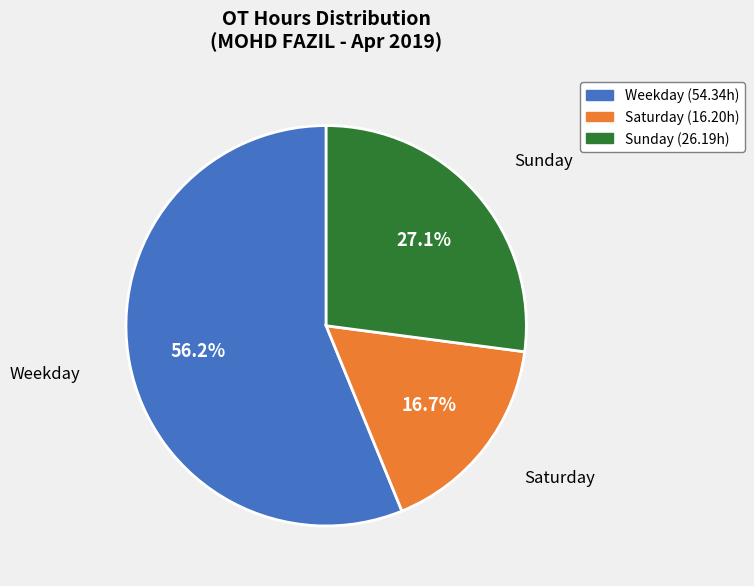

Does any single category account for the majority?

Yes